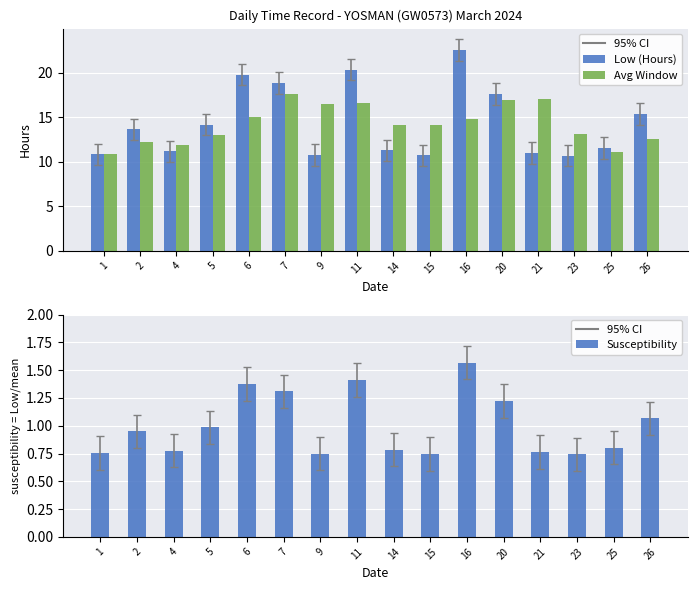

Rank the series at 1 from lowest to highest value.

Susceptibility, Low (Hours), Avg Window